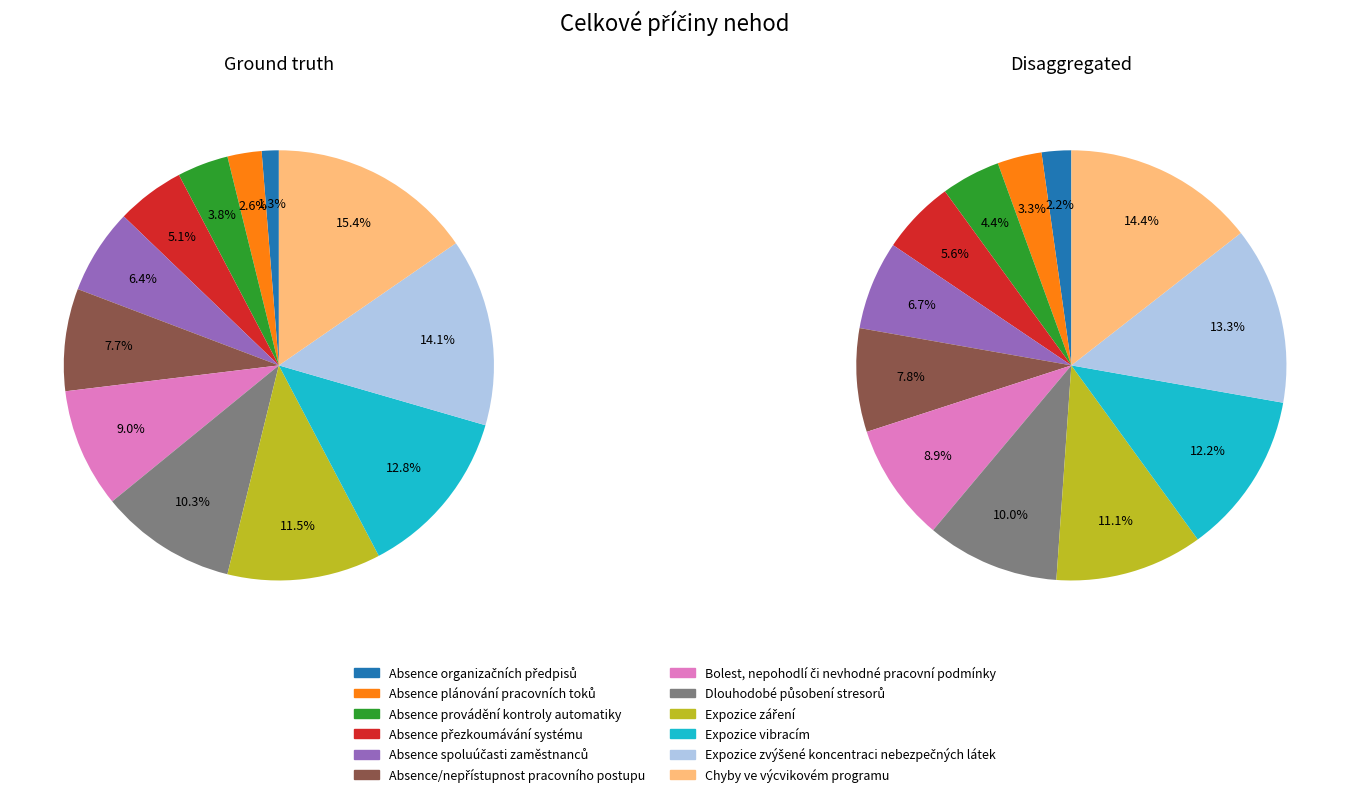

What percentage is the Absence plánování pracovních toků slice, to the nearest percent?

3%